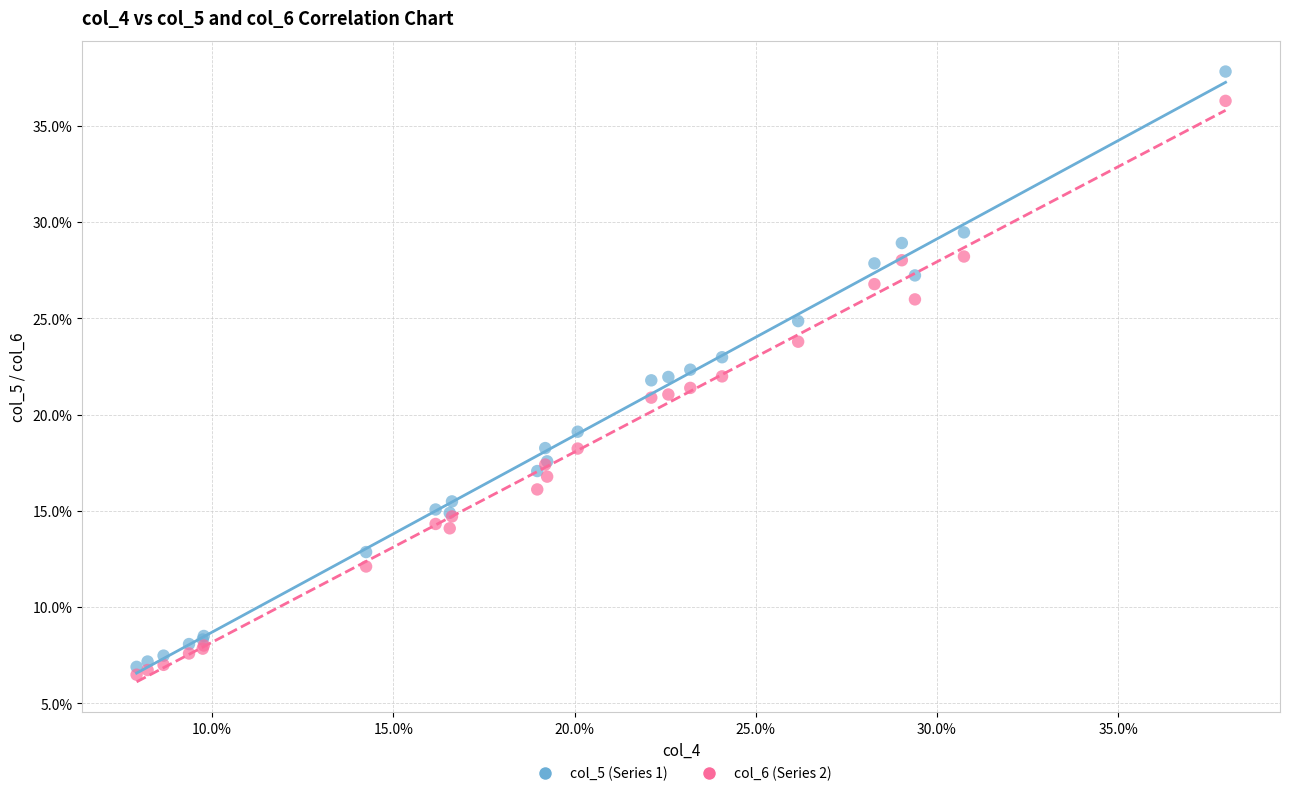

Which series reaches the minimum Y coordinate?

col_6 (Series 2)